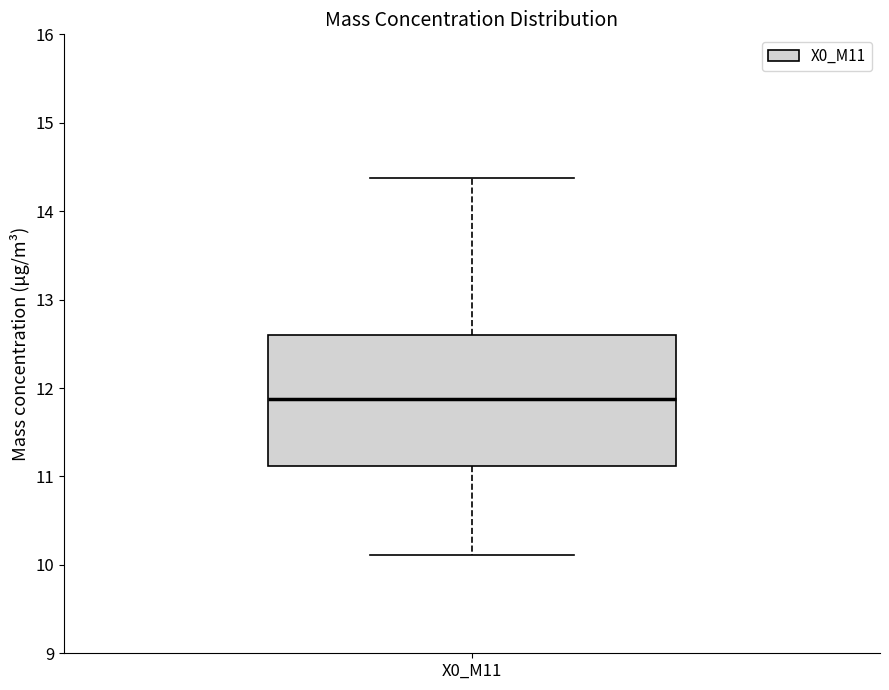

Transcribe this box plot: give where the median line is, the range the box spans, and where the two whiskers end, as read against the y-axis. The values are not printed on the chart, so give them approximately, as read against the axis.

median 11.9, box 11.1 to 12.6, whiskers 10.1 to 14.4